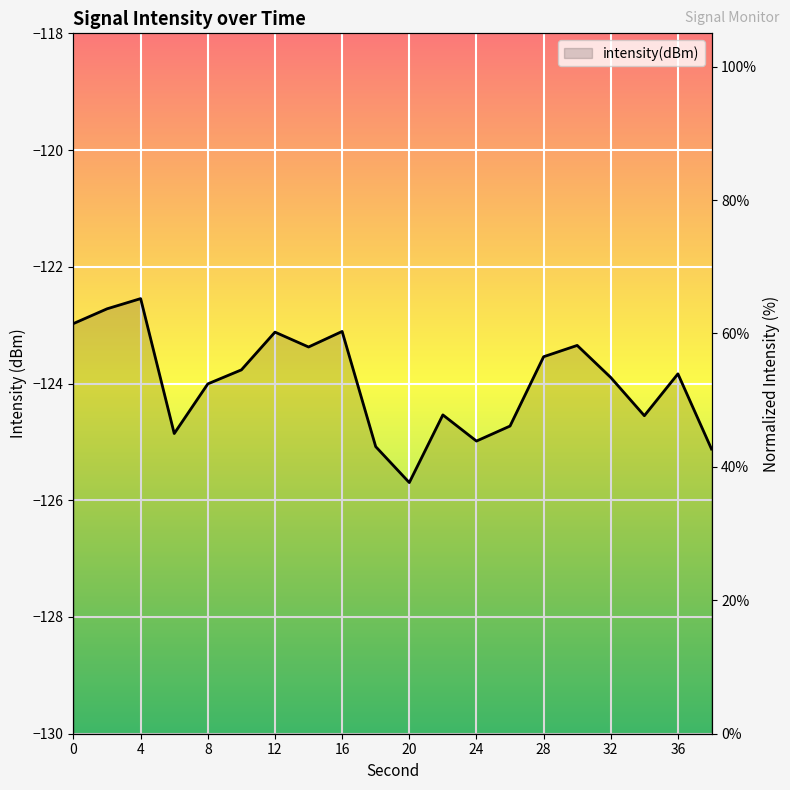

Which category has the highest value across all series?

4